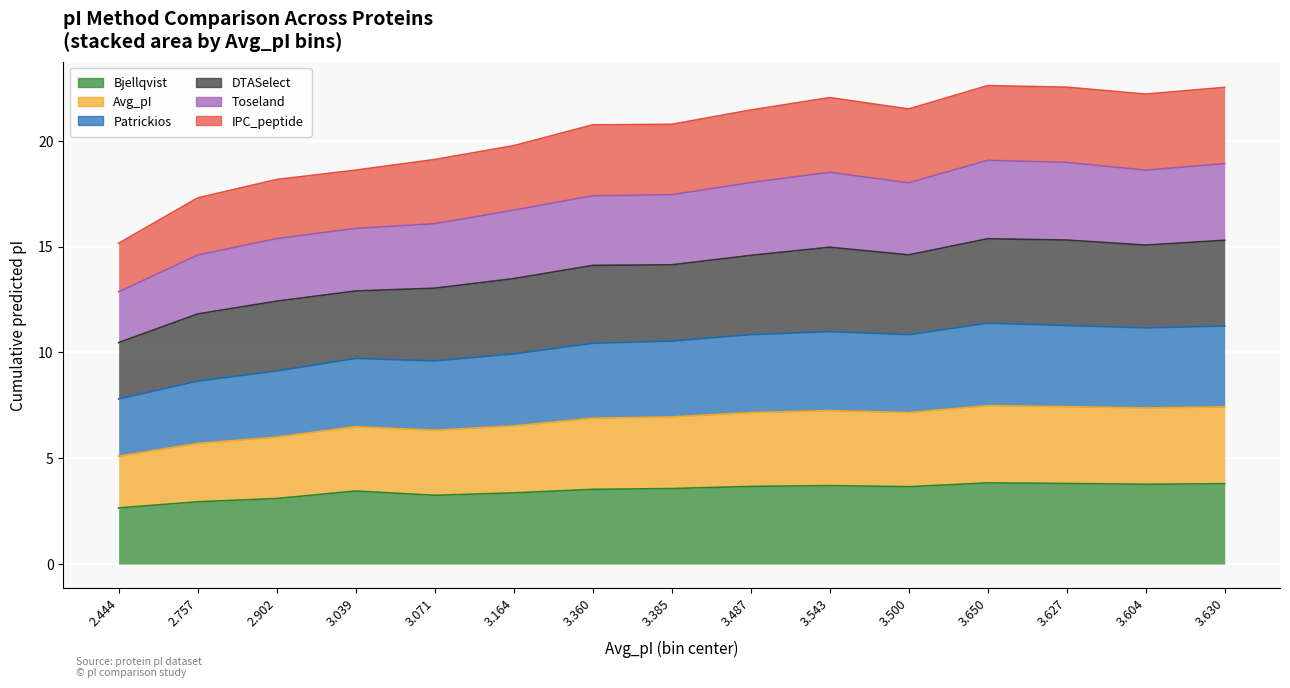

Is it true that Toseland equals 15.5 at 2.757?

False